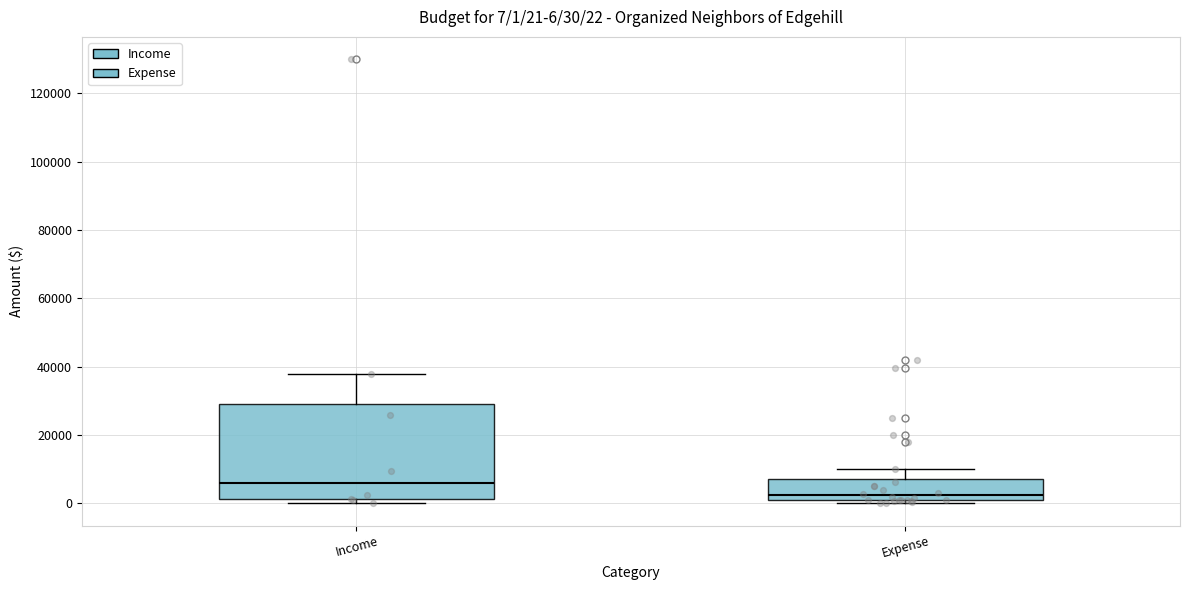

Which box is the tallest, from its lower edge to its upper edge?

Income